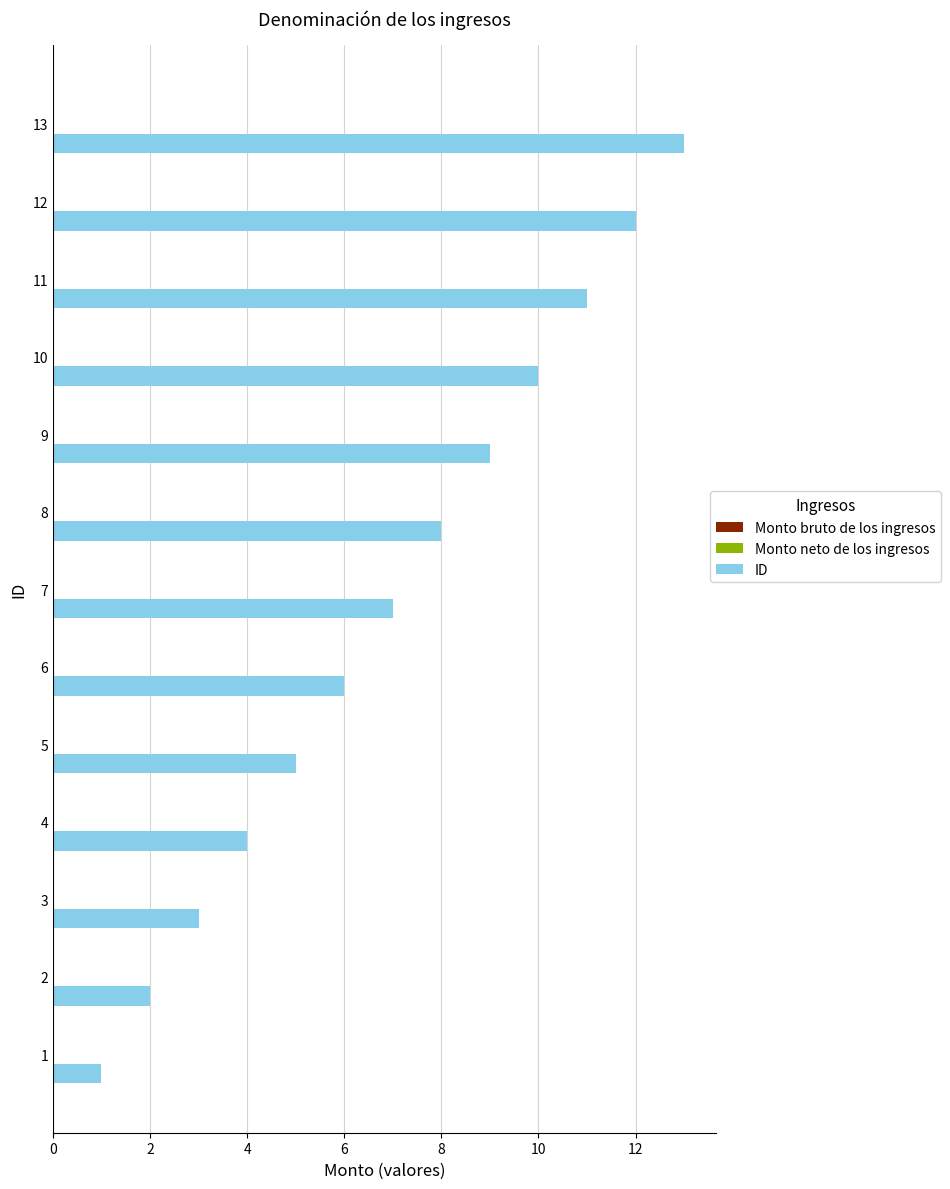

Rank the categories by value from highest to lowest.

13, 12, 11, 10, 9, 8, 7, 6, 5, 4, 3, 2, 1